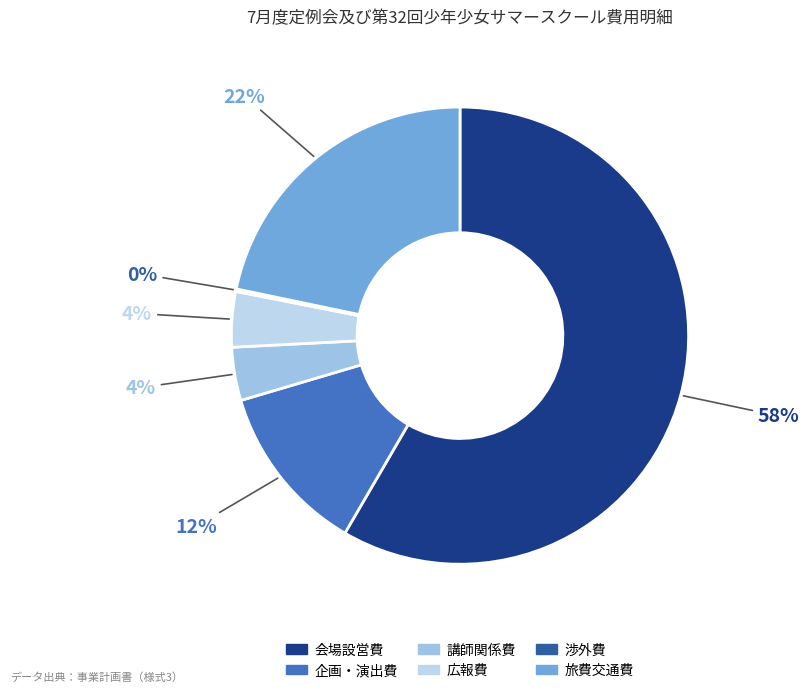

What portion of the pie excludes 講師関係費?

96.2%